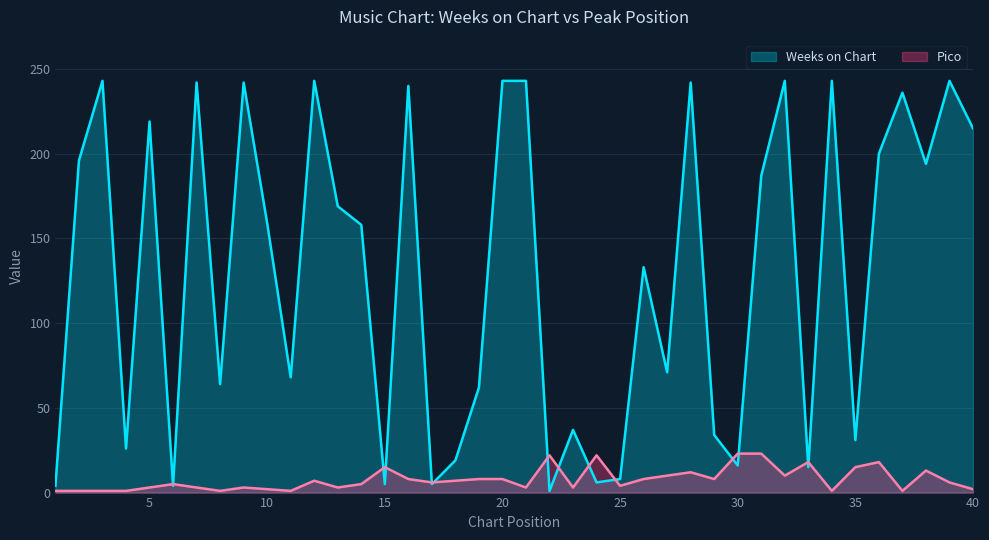

Which series has the widest spread of values?

Weeks on Chart